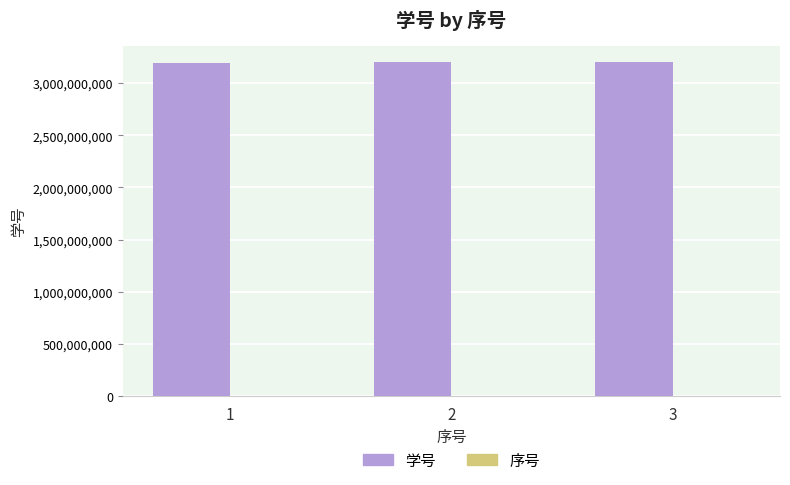

What is the maximum value for 学号?

3200104947